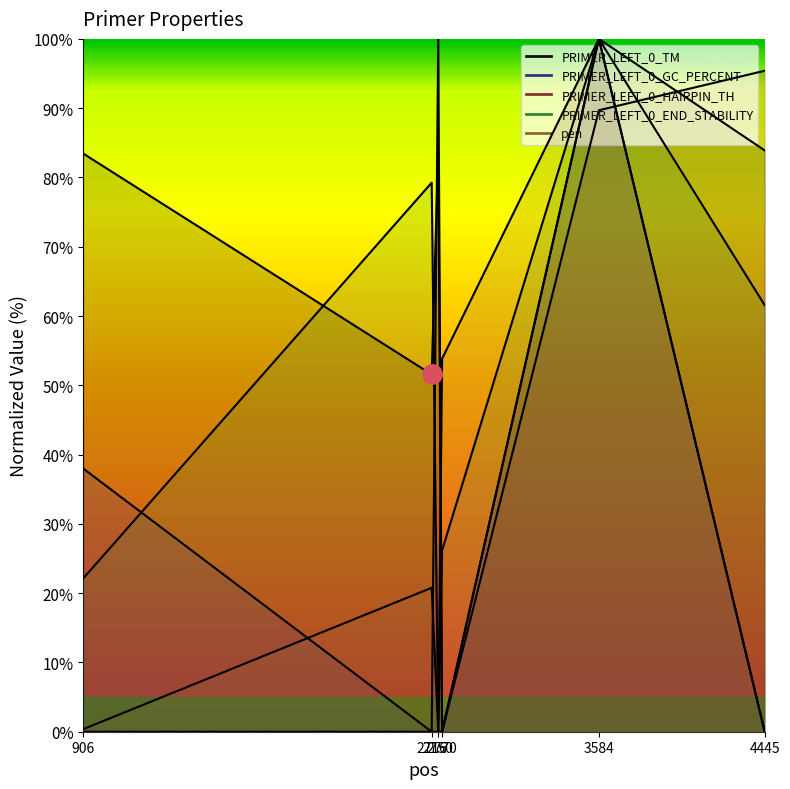

What is the value of the pen point at the 5th from the left?

100.0